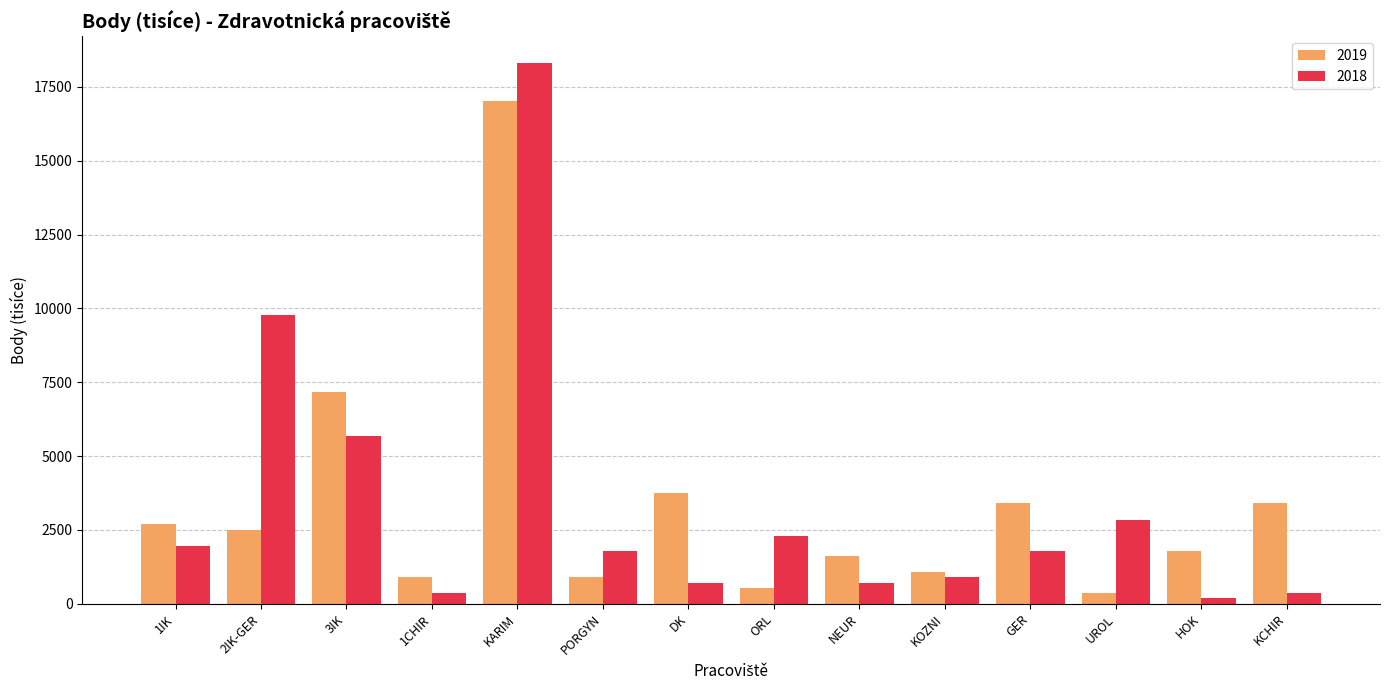

How many bars are there in each group?

2